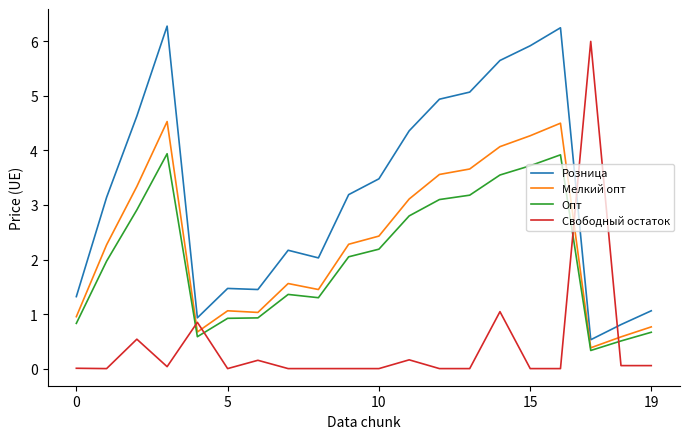

Which series ends up on top after the final intersection of Свободный остаток and Опт?

Опт